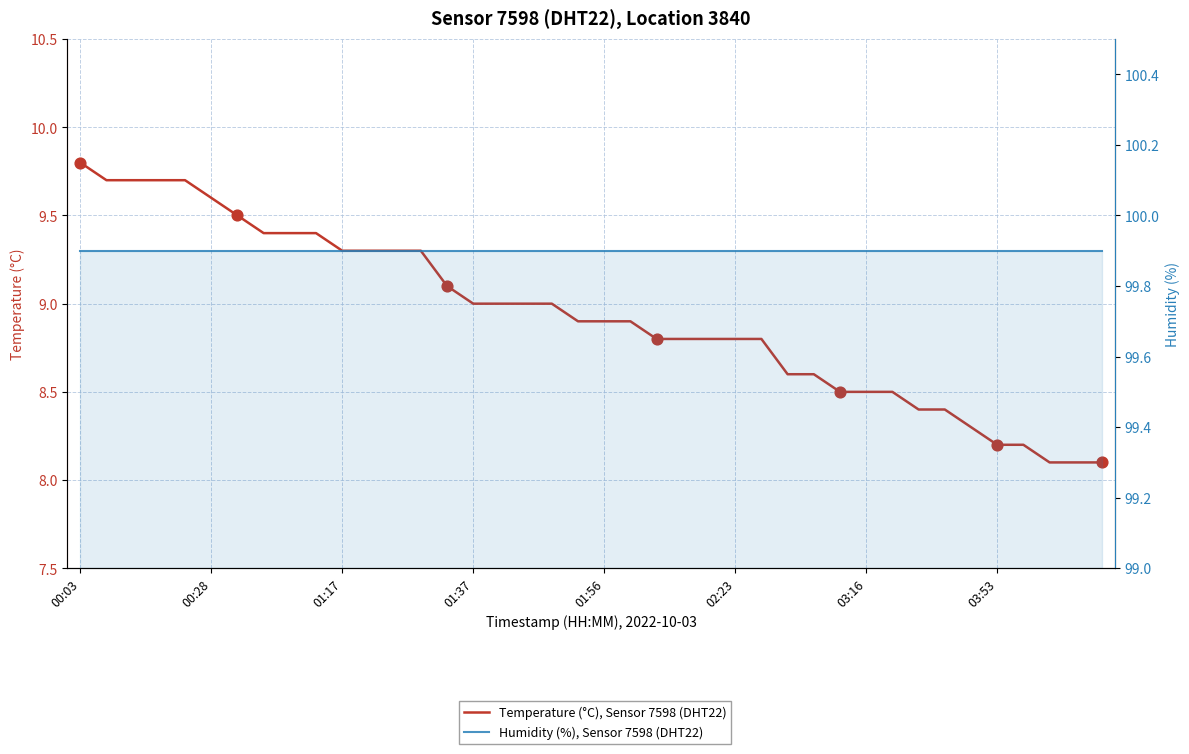

What are all the series names shown in the legend?

Temperature (°C), Sensor 7598 (DHT22), Humidity (%), Sensor 7598 (DHT22)